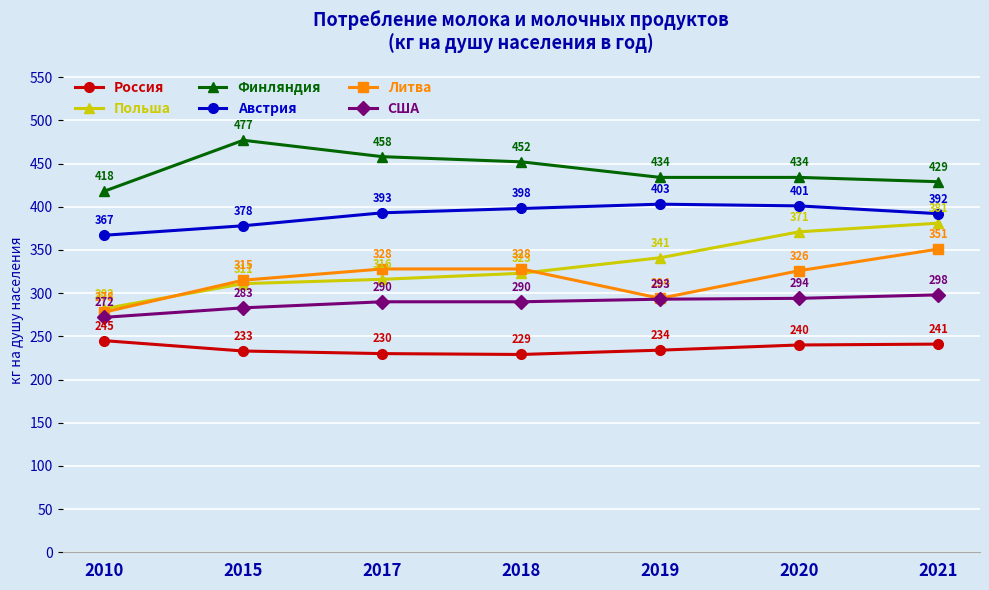

What is the value of the Австрия point at the 1st from the left?

367